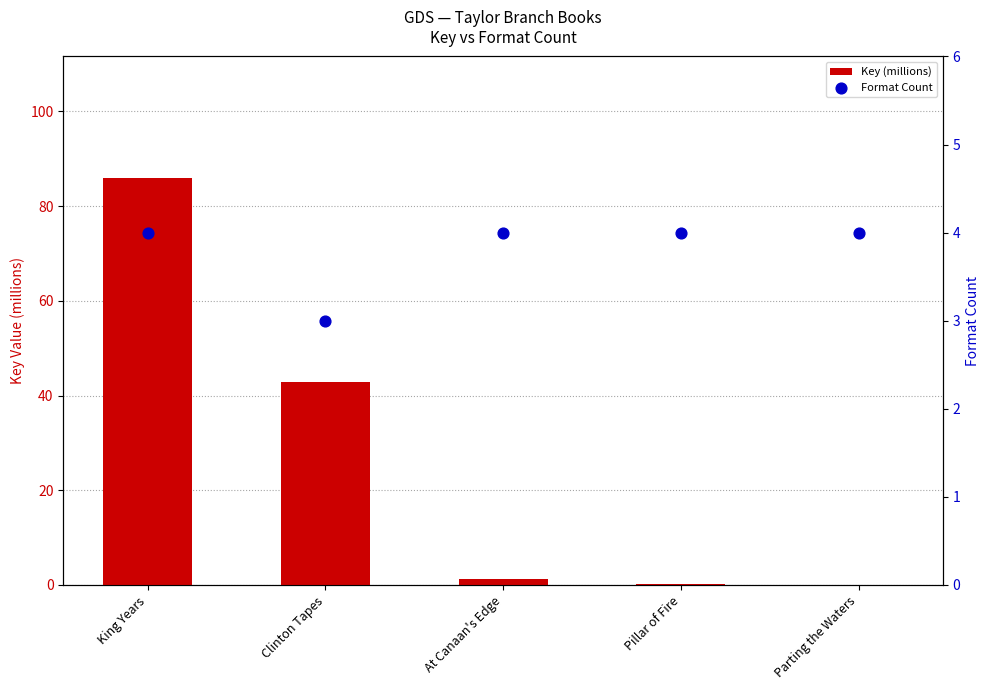

Which series contains the lowest Y value?

Key (millions)